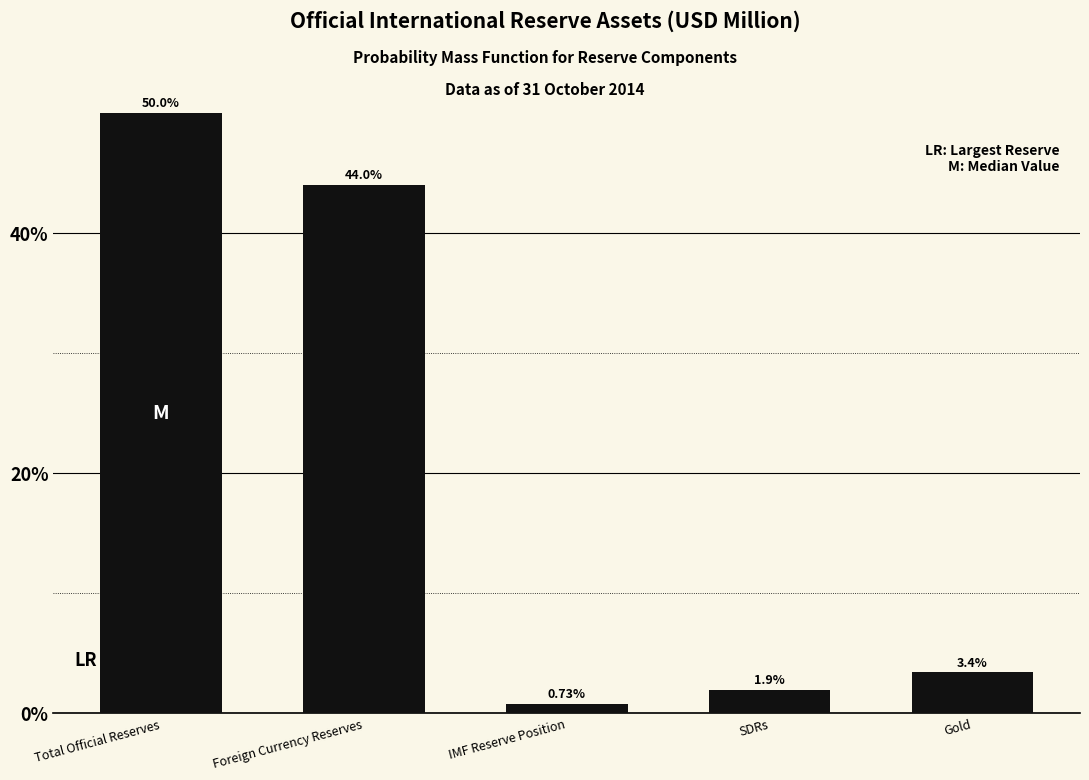

Where is the data nearest to the value 25?

Foreign Currency Reserves